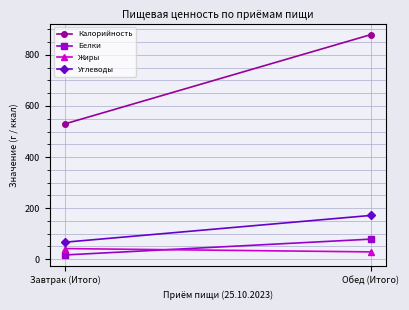

Reading right to left, extract all data points from this chart.

Калорийность: Обед (Итого)=880	Завтрак (Итого)=530
Белки: Обед (Итого)=78	Завтрак (Итого)=16
Жиры: Обед (Итого)=28	Завтрак (Итого)=41
Углеводы: Обед (Итого)=171	Завтрак (Итого)=66